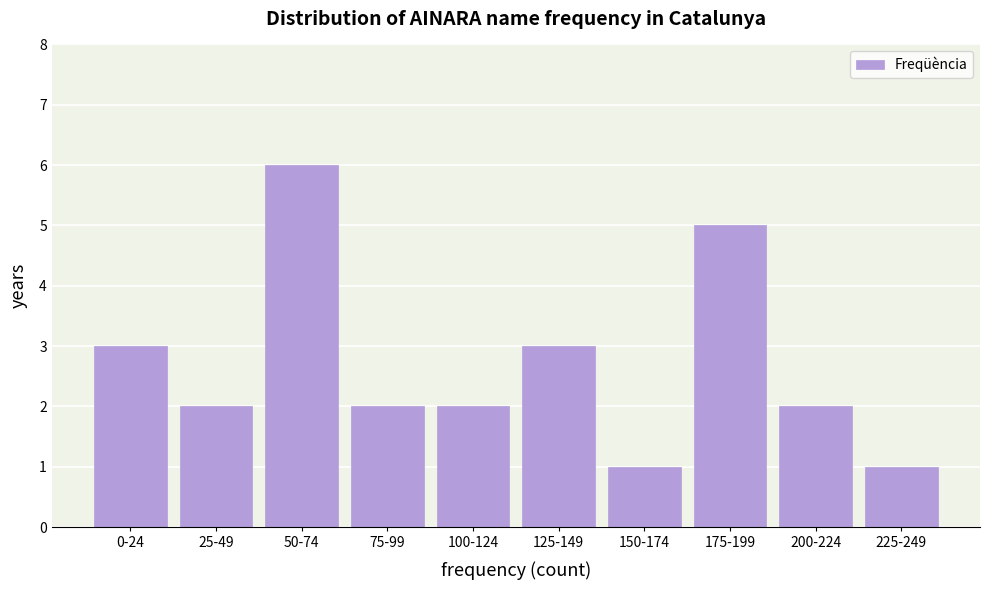

Reading right to left, what are all the values shown in this chart?

225-249=1	200-224=2	175-199=5	150-174=1	125-149=3	100-124=2	75-99=2	50-74=6	25-49=2	0-24=3